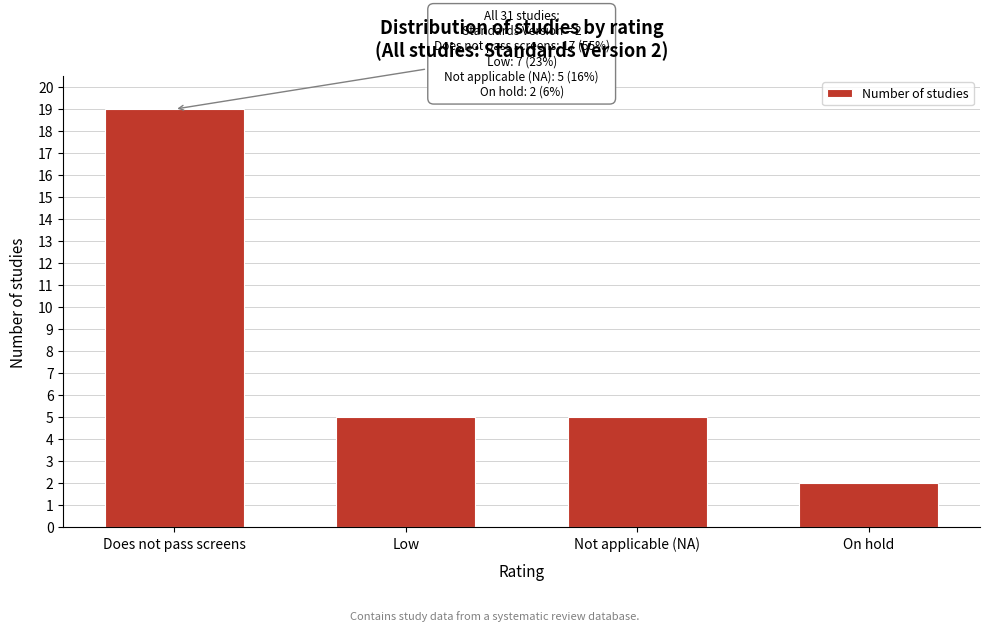

Reading right to left, list all the values displayed in this chart.

On hold=2	Not applicable (NA)=5	Low=5	Does not pass screens=19